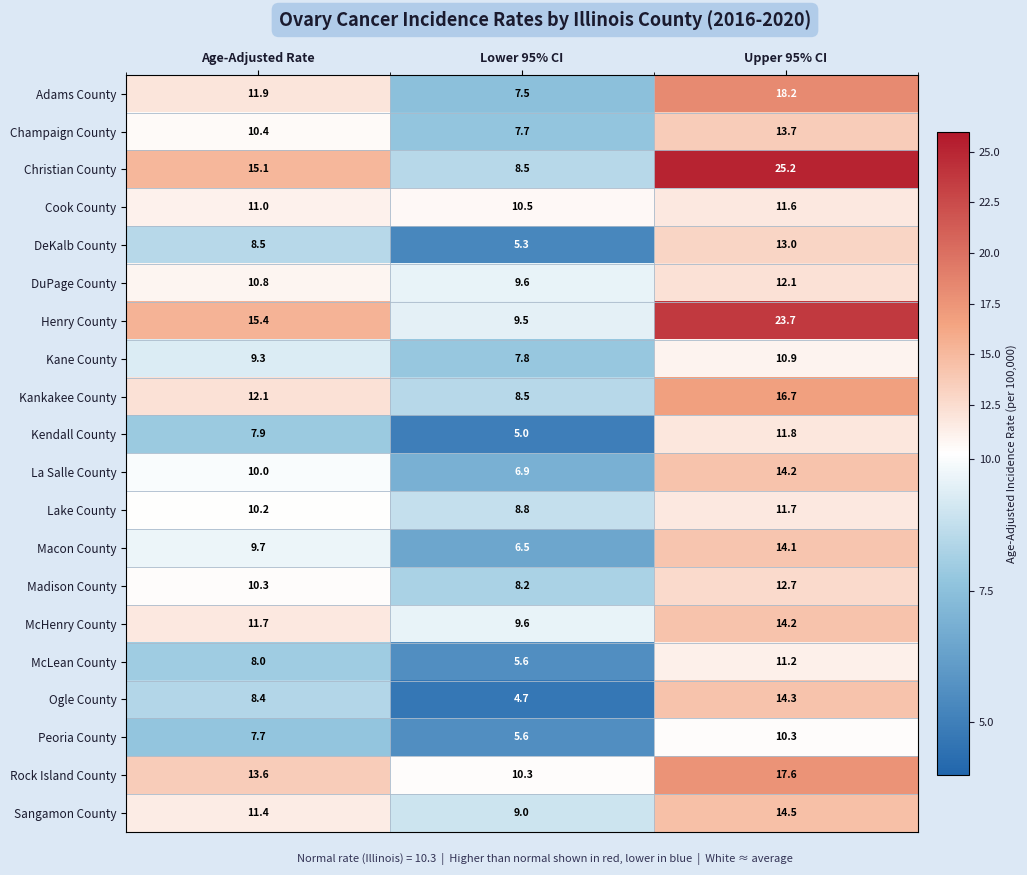

What value does the Adams County series have at Lower 95% CI?

7.5